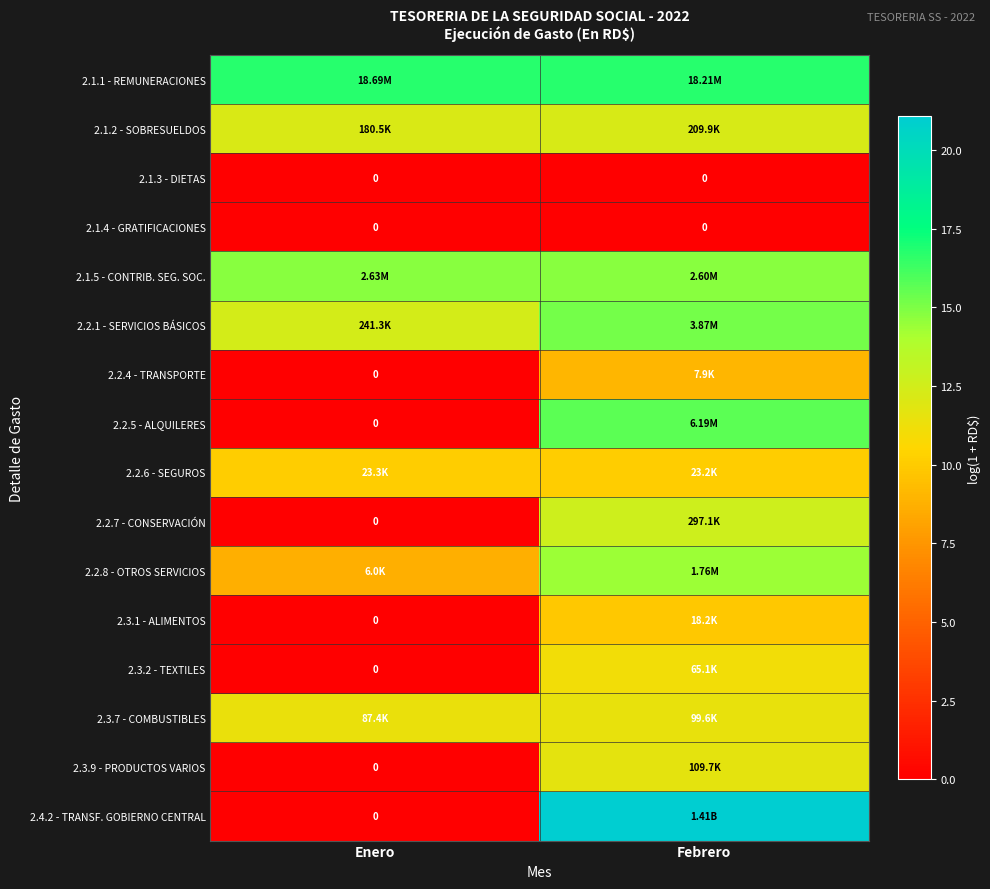

What value does the 2.3.1 - ALIMENTOS series have at Febrero?

9.8